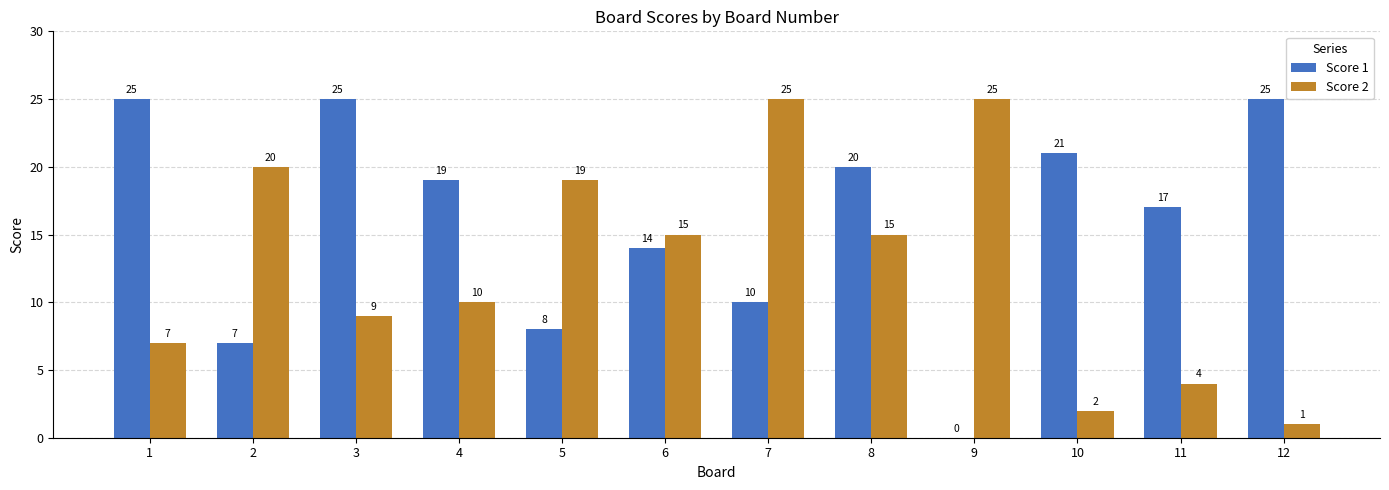

Which series has the largest total across all categories?

Score 1